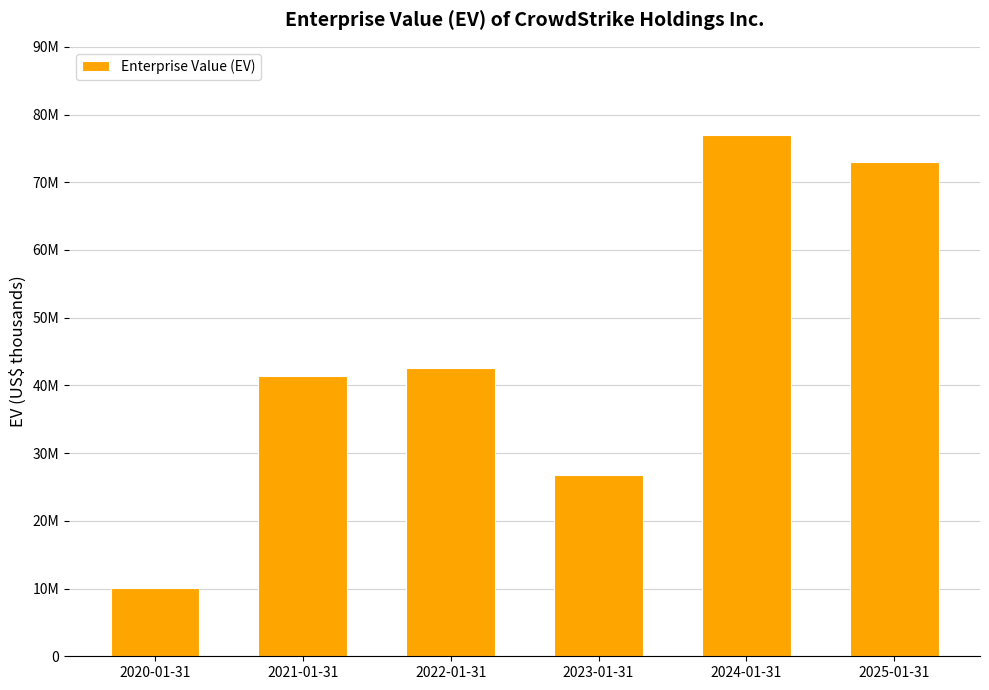

Which label corresponds to the smallest value in the chart?

2020-01-31